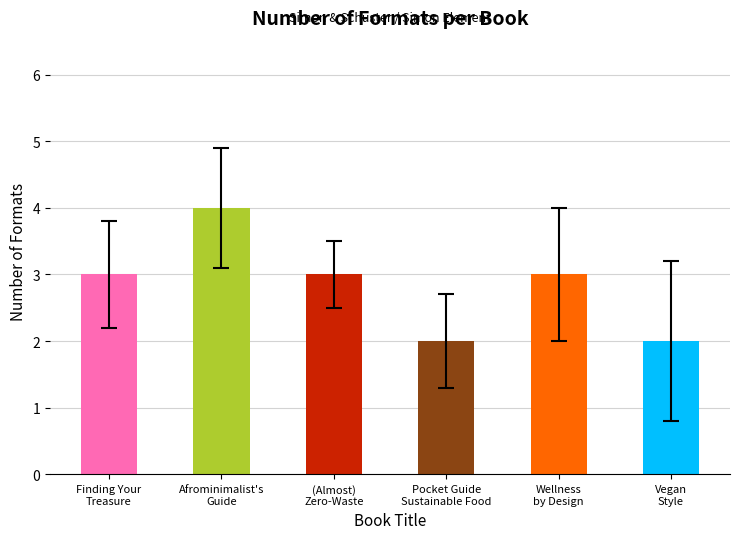

What is the maximum value shown in the chart?

4